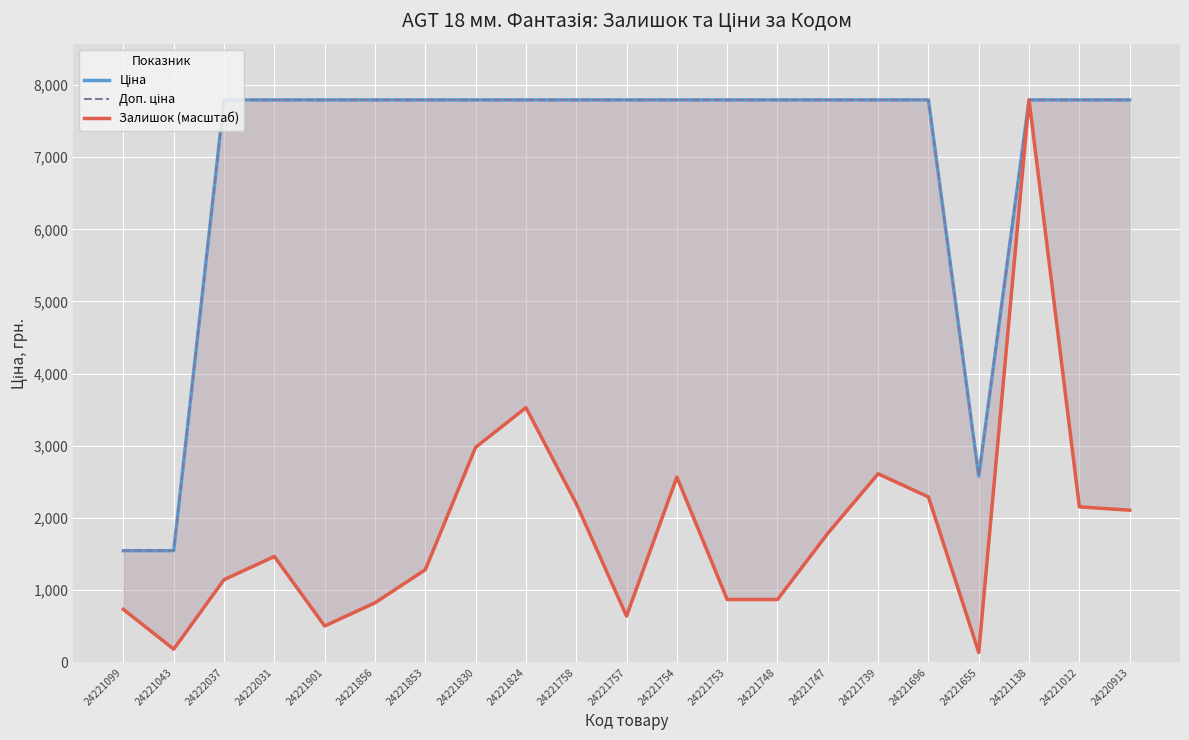

In Доп. ціна, how many points are lower than both neighbors (excluding endpoints)?

1